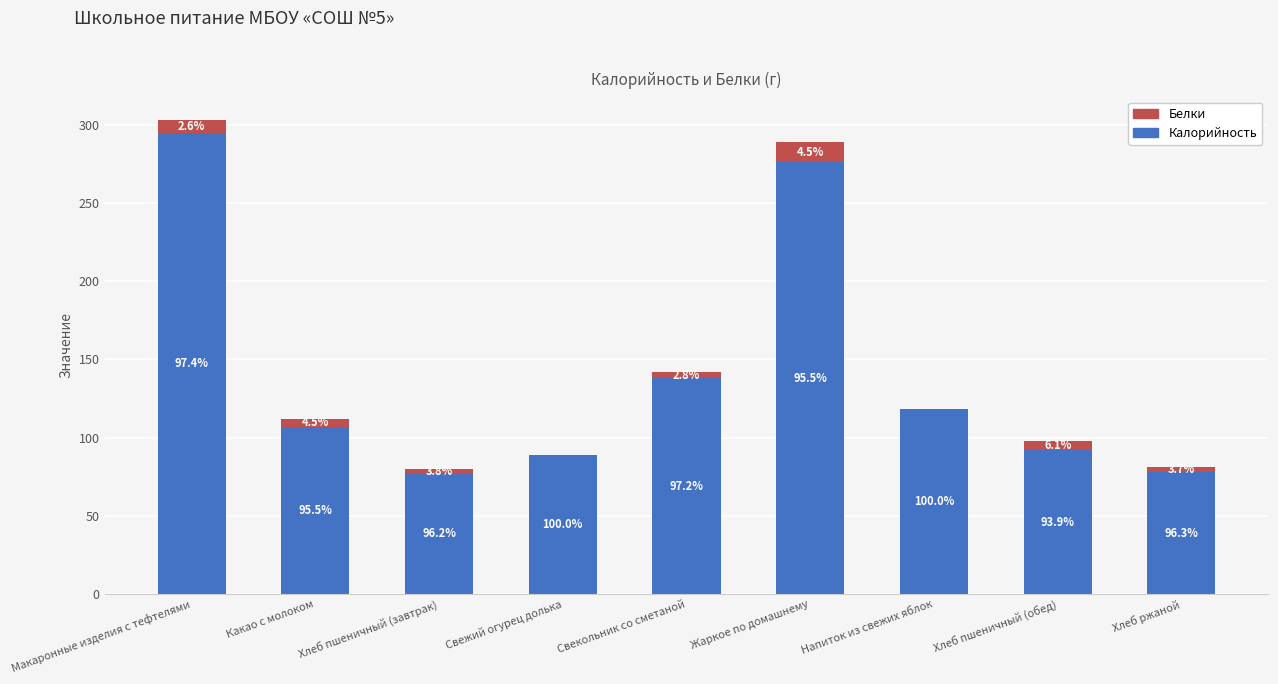

Does the chart contain stacked bars?

Yes